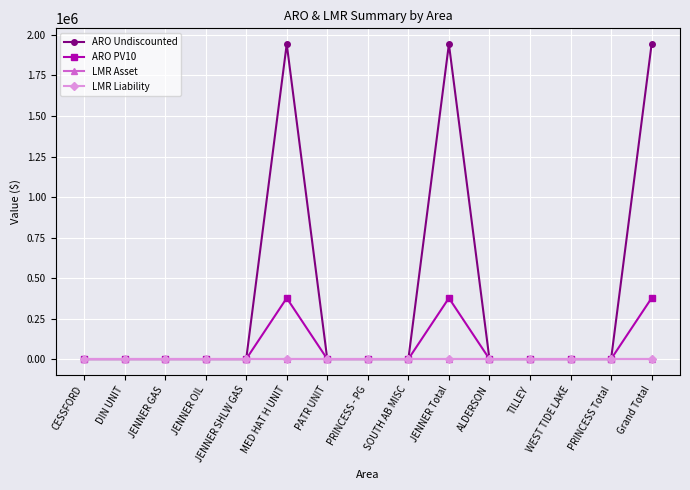

Is this an area chart (filled region under the line)?

No